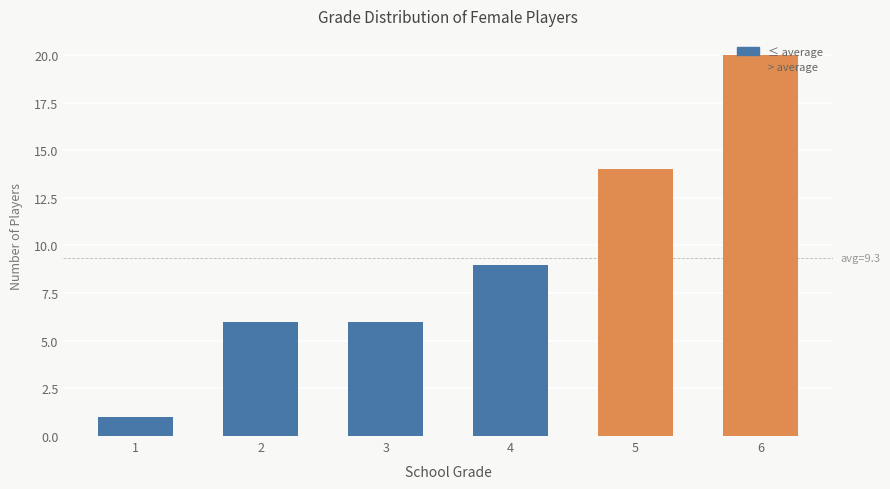

What is the value of the 2nd bar from the left?

6